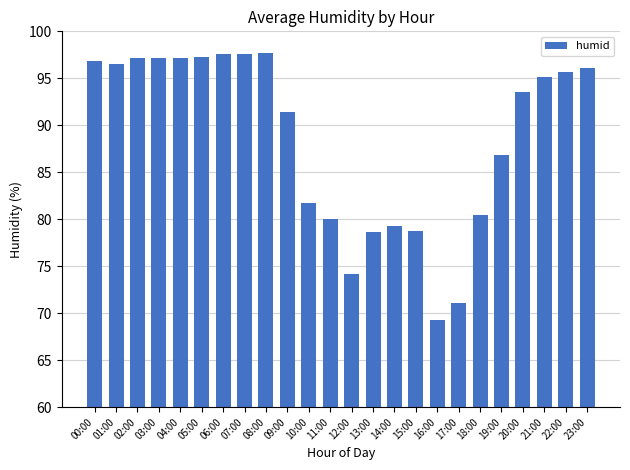

Is it true that the value at 21:00 is 95.1?

True